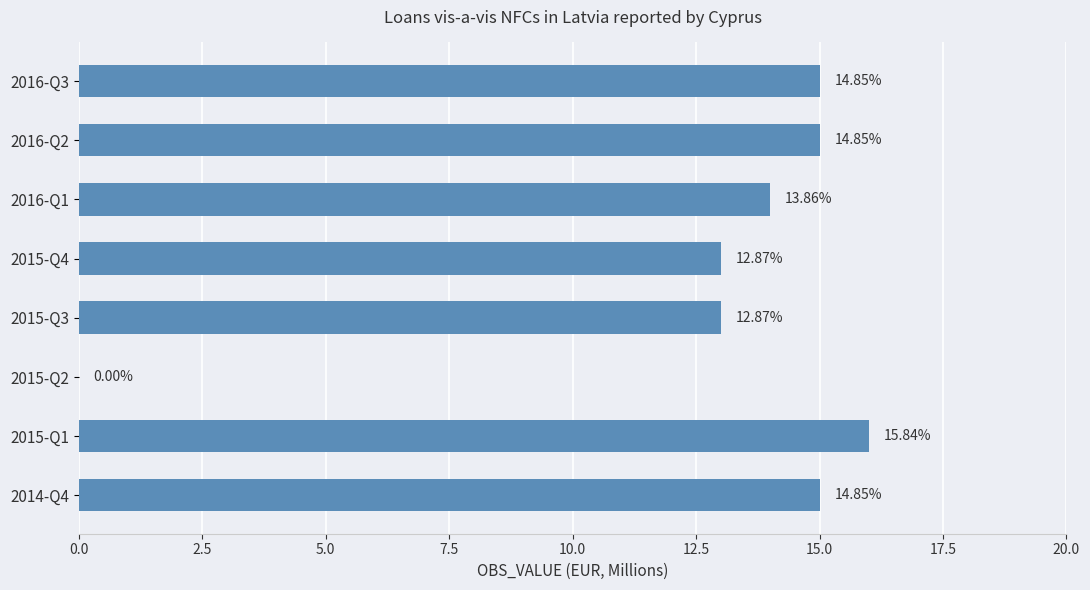

What is the greatest value displayed?

16